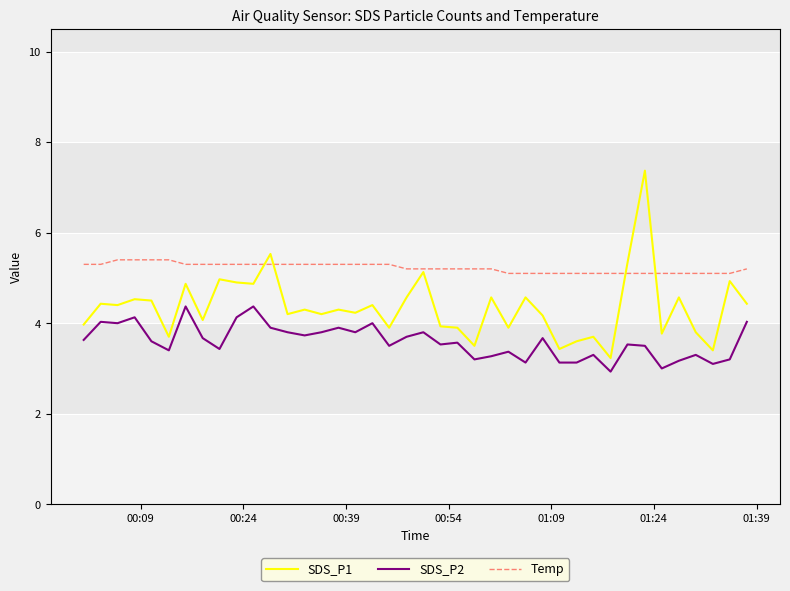

True or false: SDS_P1 and SDS_P2 intersect in this chart.

False